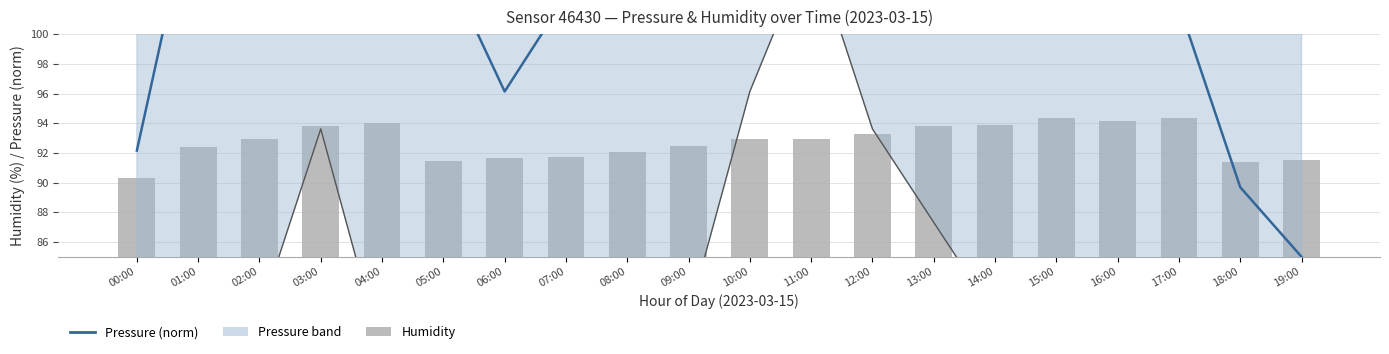

Where does the pressure_upper series first go above 156?

01:00